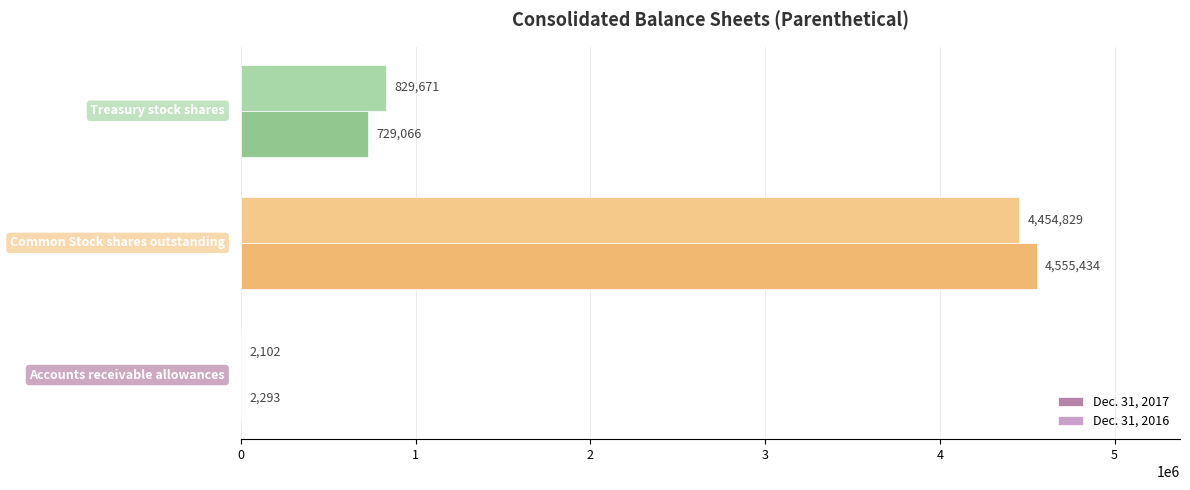

What is the highest value of the Dec. 31, 2016 series?

4555434